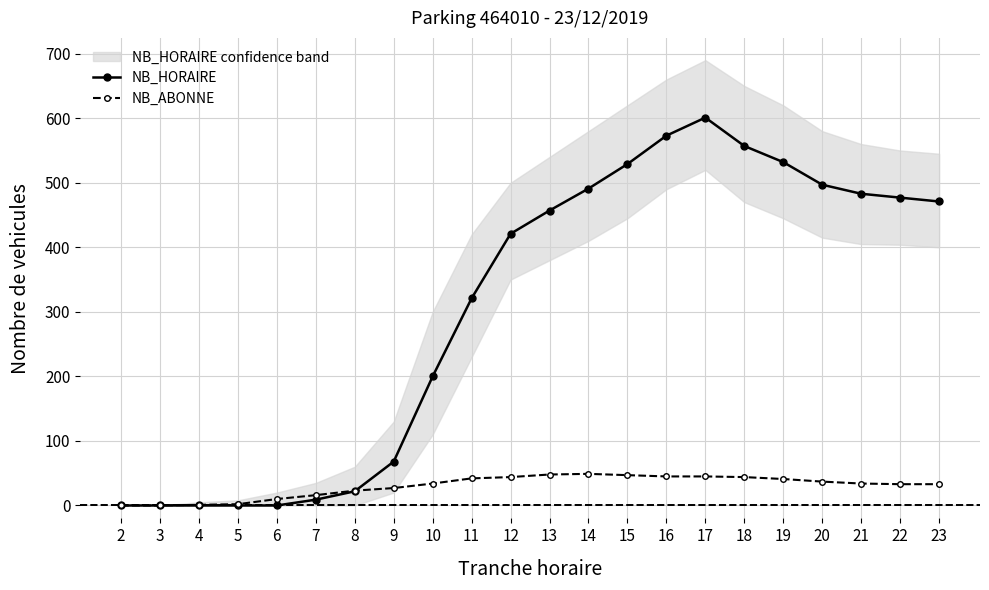

What is the difference between the highest and lowest values at 17?

556